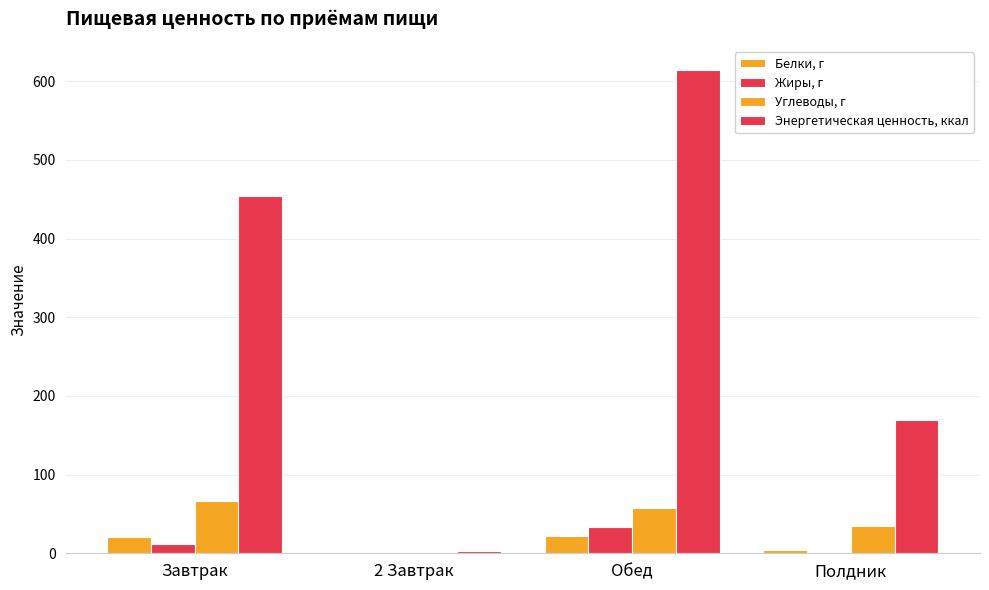

Reading left to right, list all the values displayed in this chart.

Белки, г: 20.1	0.1	21.9	3.9
Жиры, г: 11.8	0.0	32.8	1.6
Углеводы, г: 65.9	0.2	57.9	34.8
Энергетическая ценность, ккал: 453.6	2.6	613.9	169.3